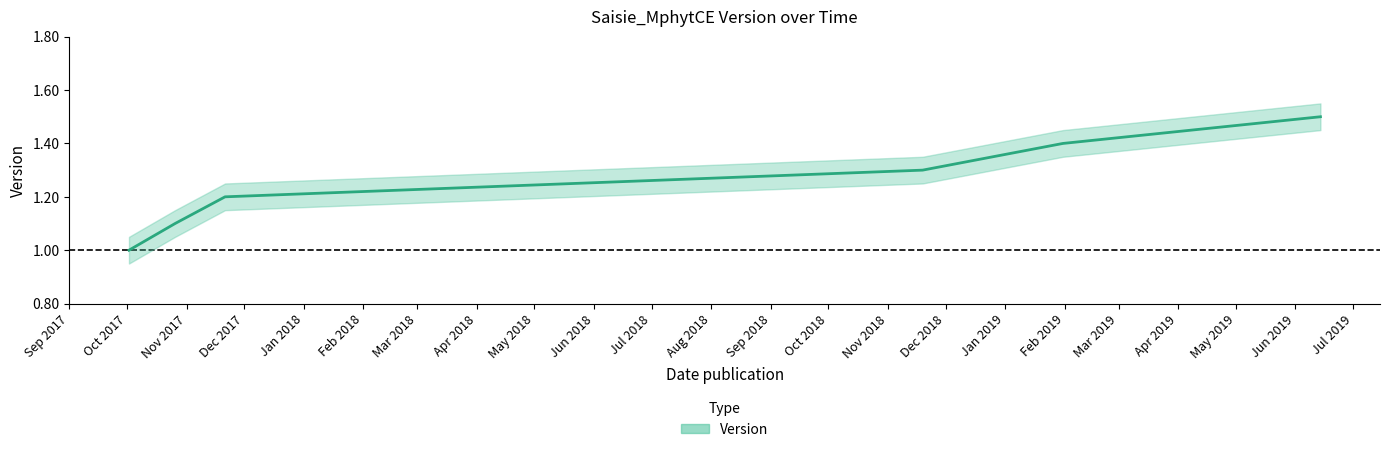

How many data points does each series have?

6